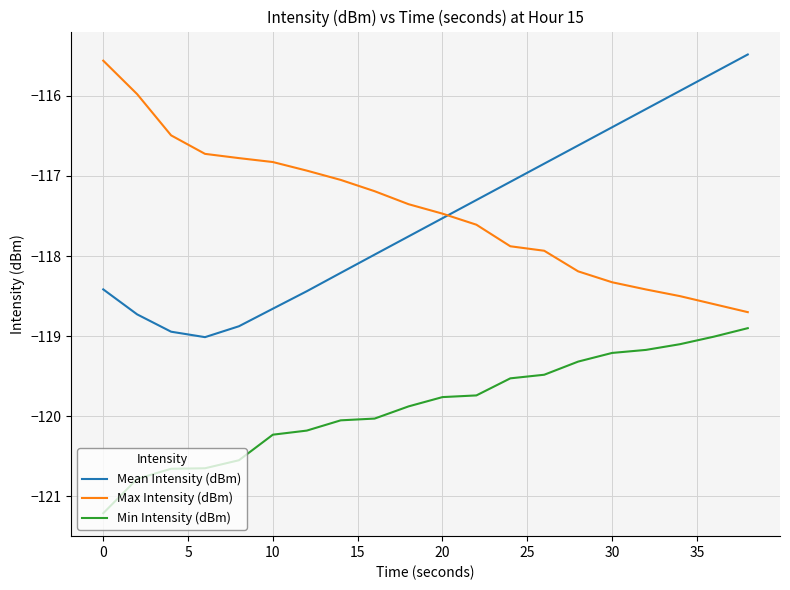

What is the lowest value of the Min Intensity (dBm) series?

-121.2